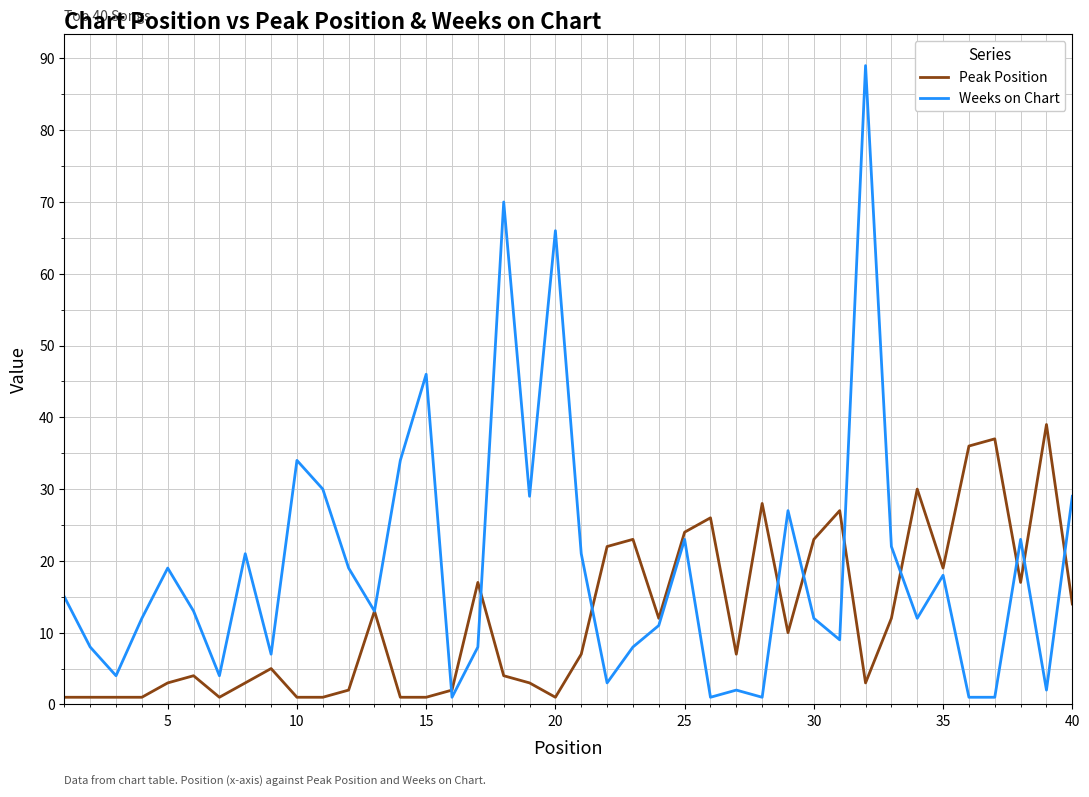

Which series has the largest range (max minus min)?

Weeks on Chart